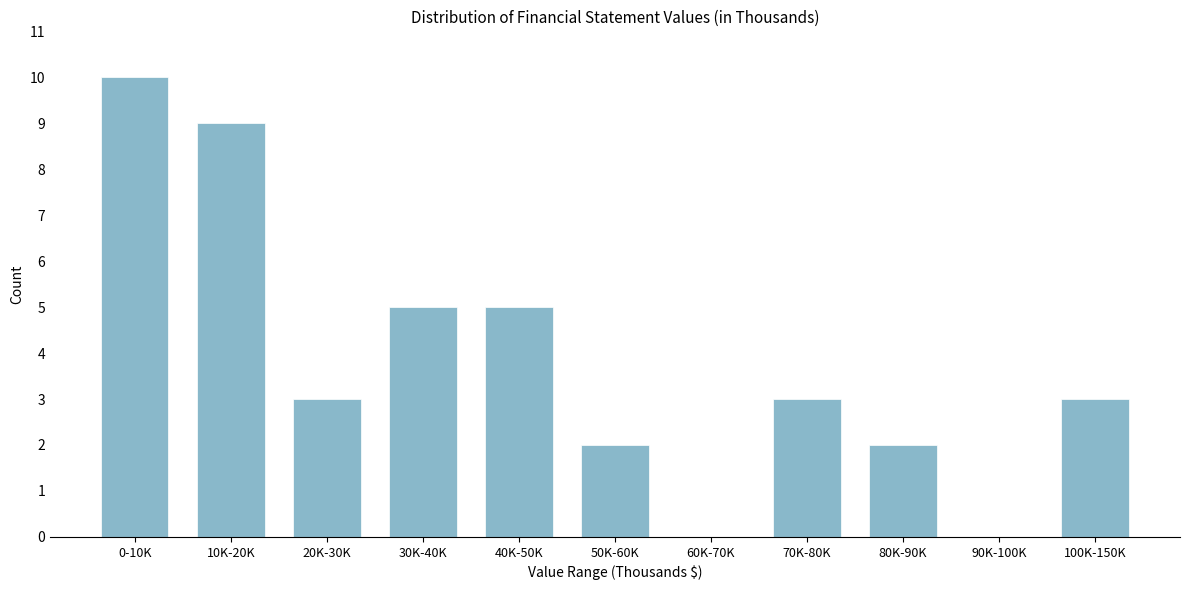

Reading left to right, what are all the values shown in this chart?

0-10K=10	10K-20K=9	20K-30K=3	30K-40K=5	40K-50K=5	50K-60K=2	60K-70K=0	70K-80K=3	80K-90K=2	90K-100K=0	100K-150K=3